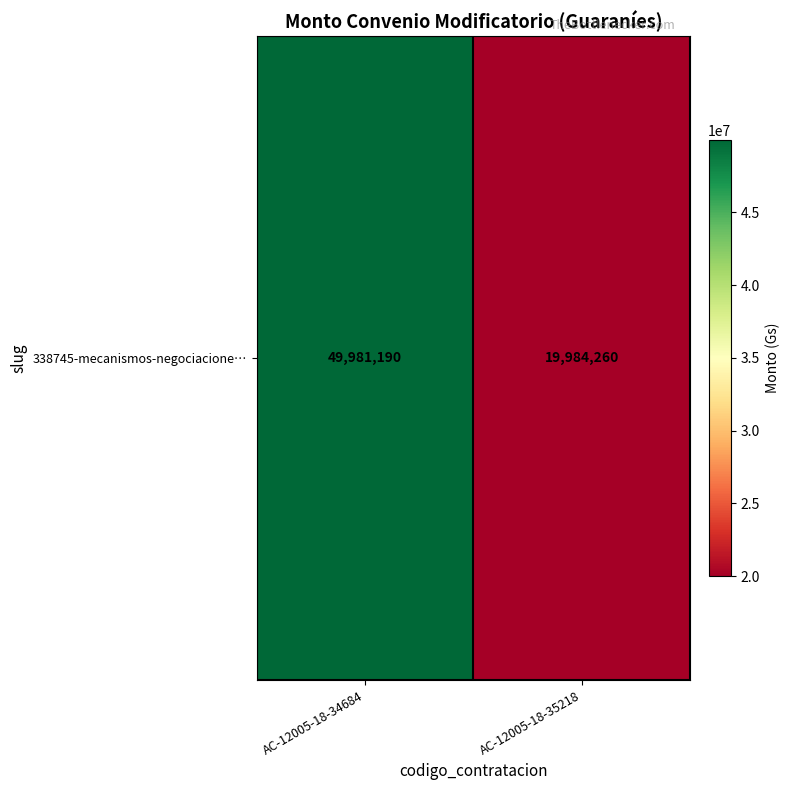

What is the sum of all values?

69965450